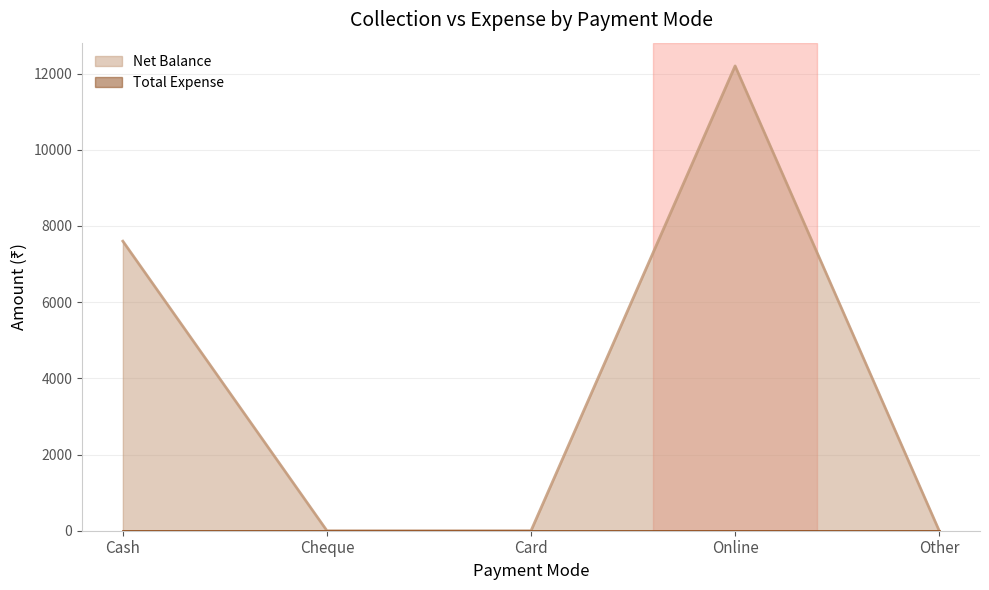

What is the label of the 3rd point from the right?

Card